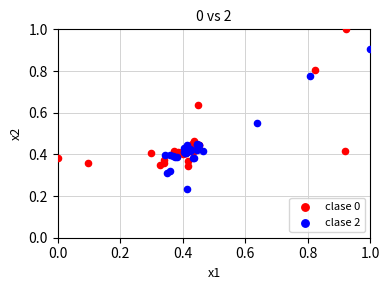

Which series contains the highest Y value?

clase 0